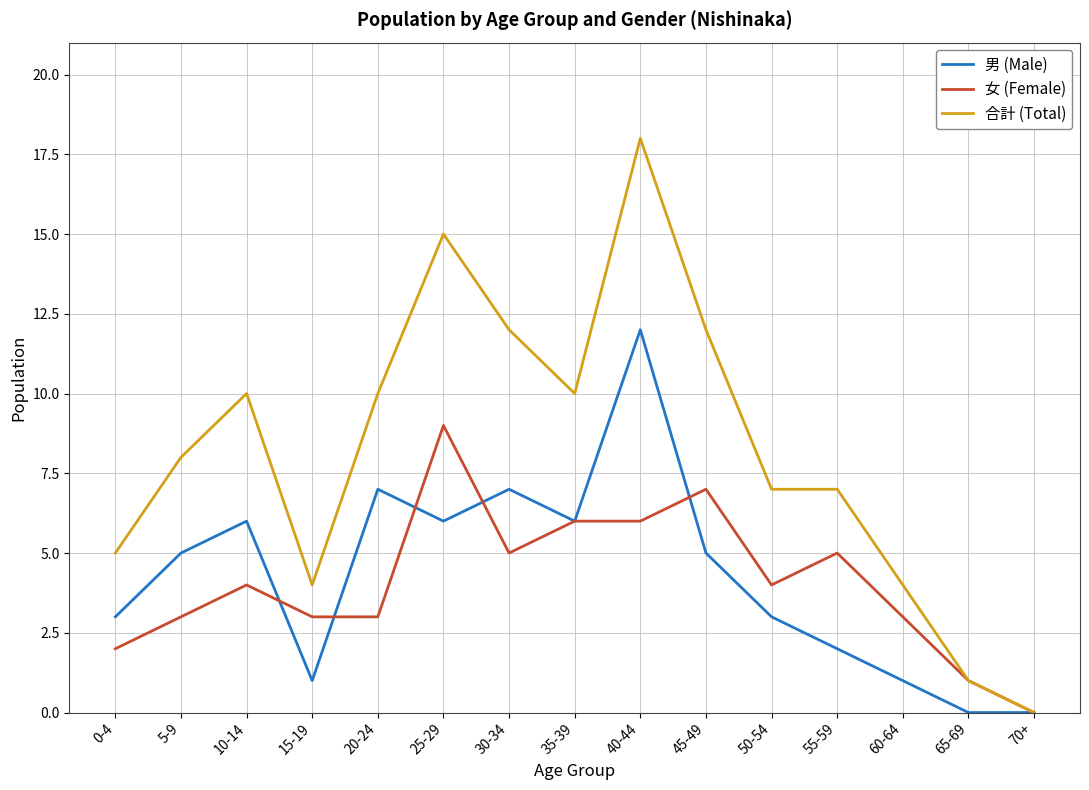

How many 女 (Female) values are between 3 and 6?

10